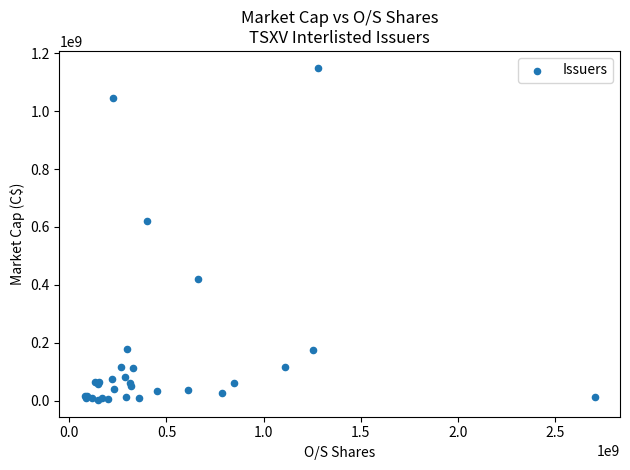

What Y value in the scatter plot is closest to 576147876?

621736956.4